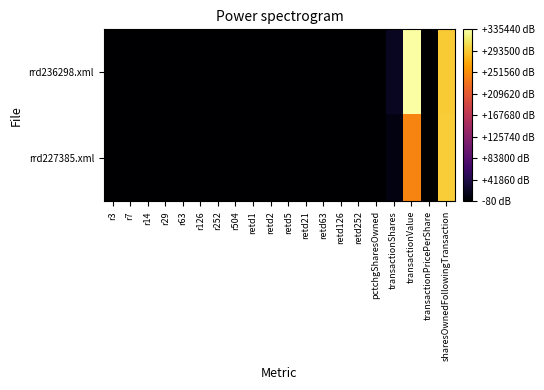

What is the total value across all series at transactionPricePerShare?

41.1